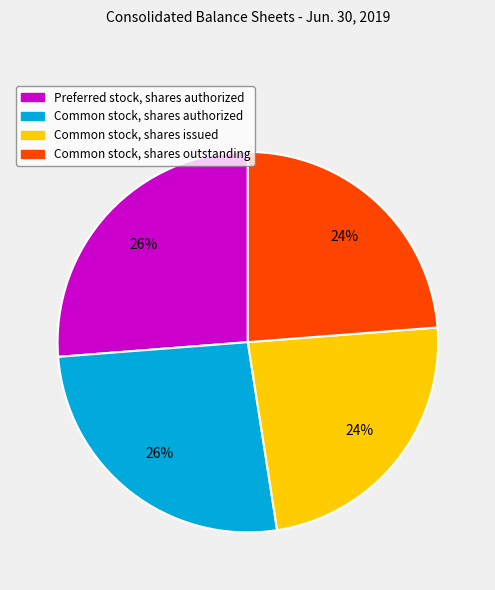

True or false: Common stock, shares authorized accounts for 16% of the total.

False